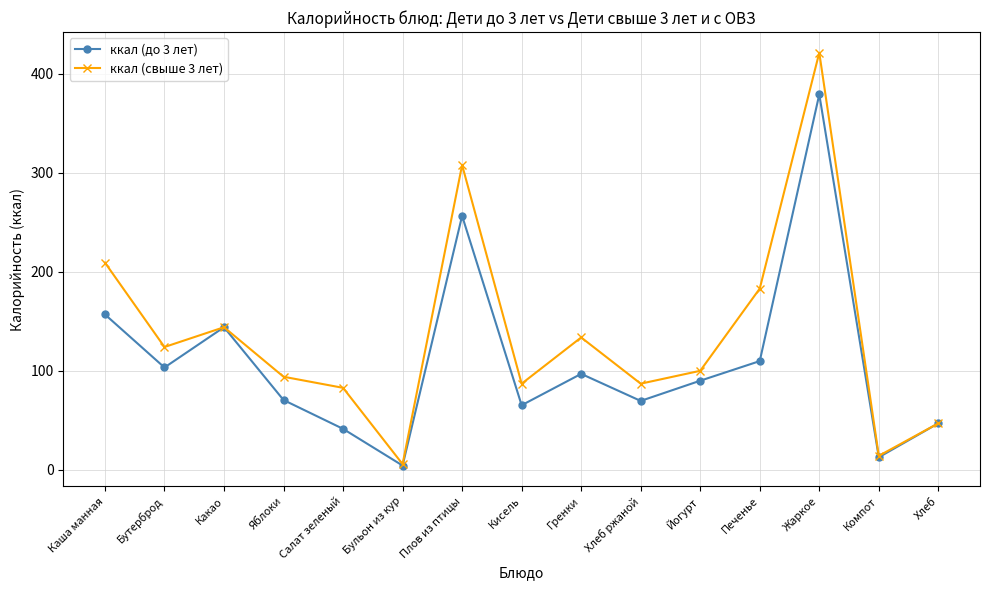

List the series in order of their overall mean, lowest first.

ккал (до 3 лет), ккал (свыше 3 лет)